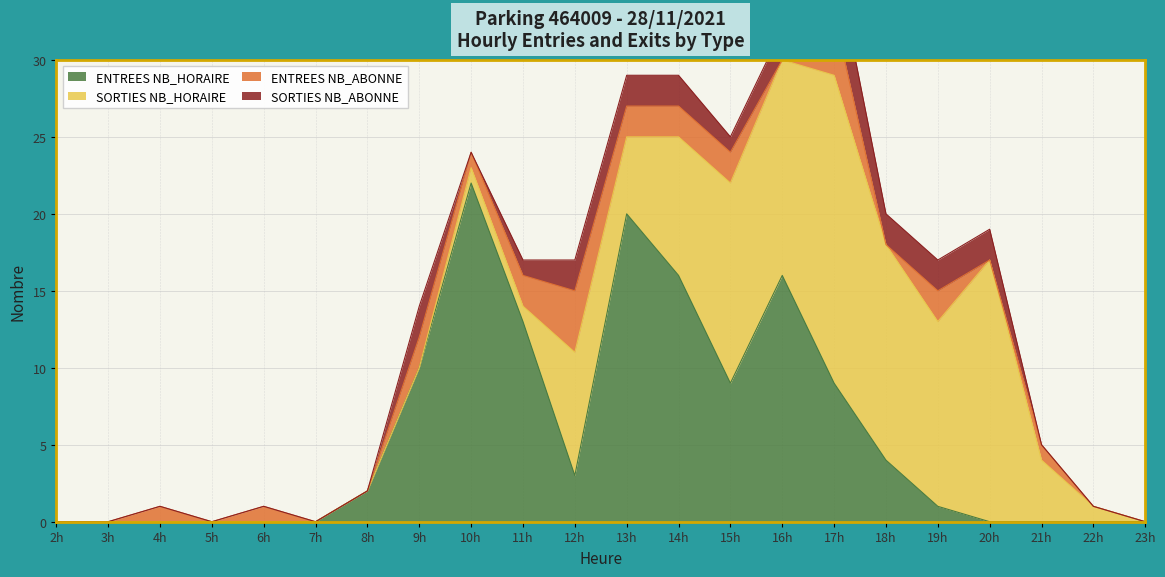

How many lines are shown in the chart?

4